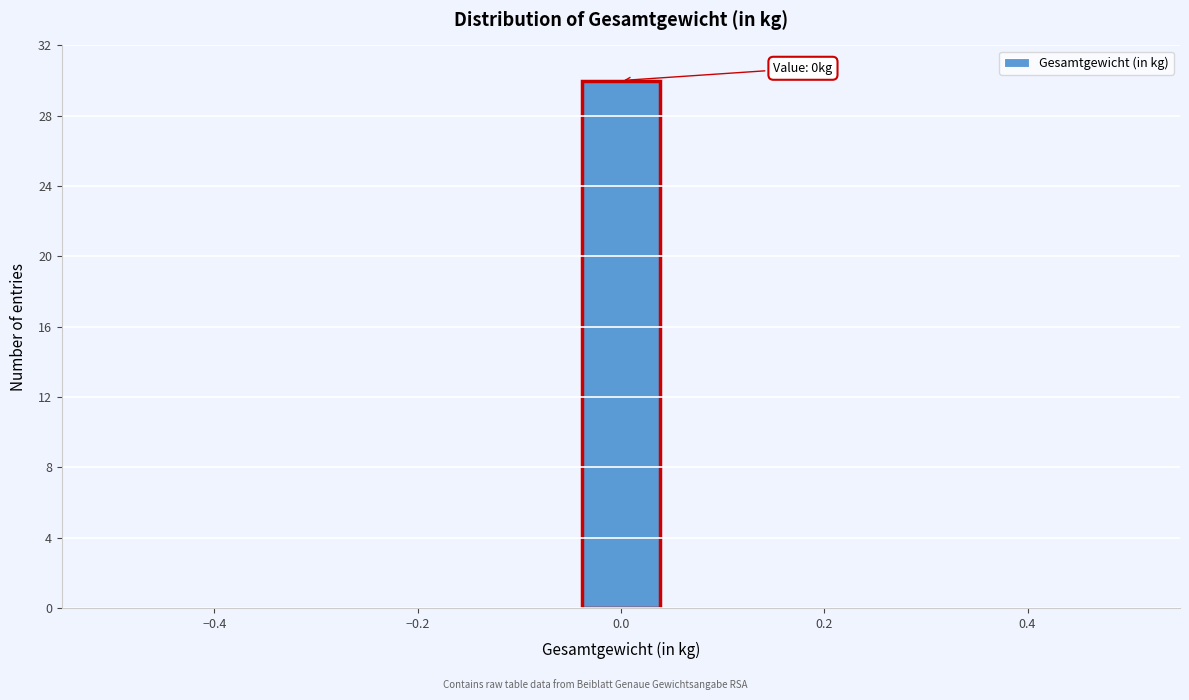

Which range on the x-axis has the tallest bar?

-0.04 to 0.04